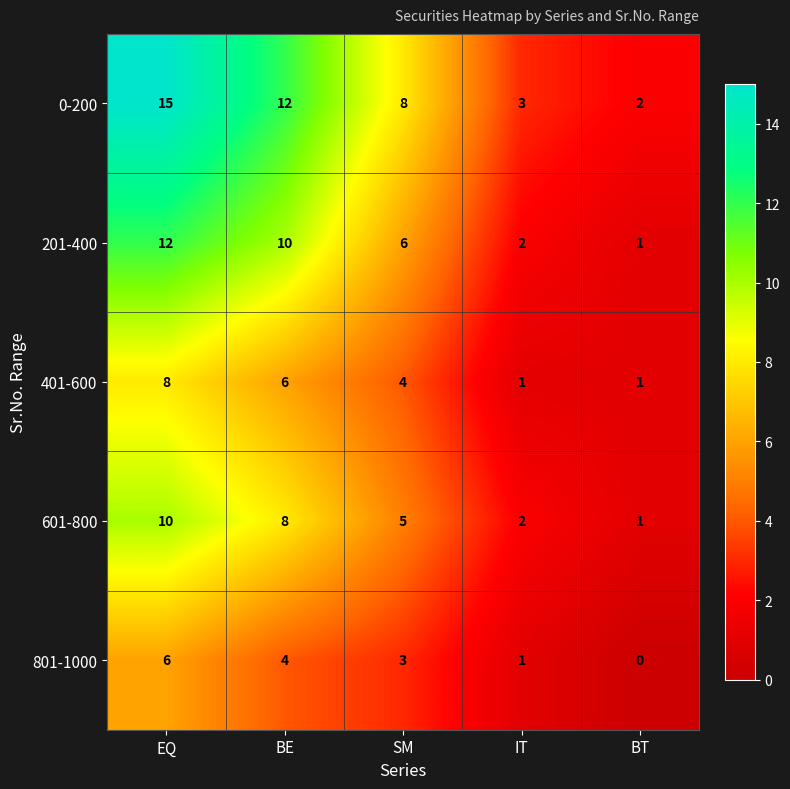

Which series has the largest total across all categories?

0-200